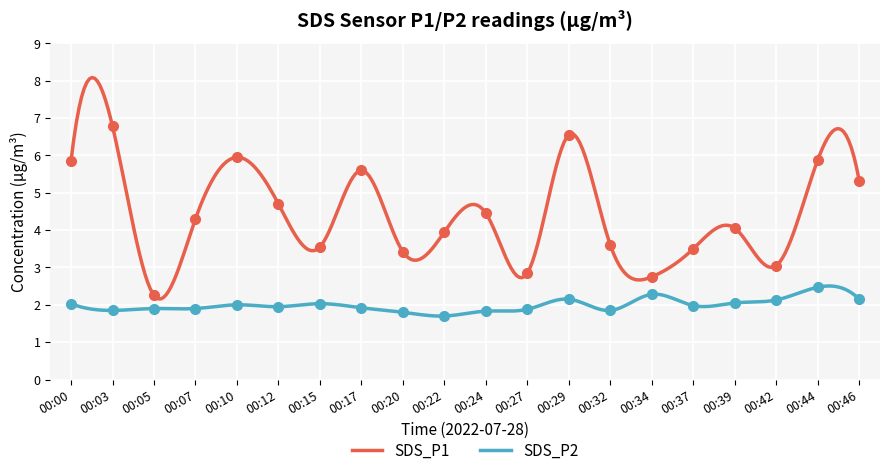

At how many categories does at least one series exceed 6?

2